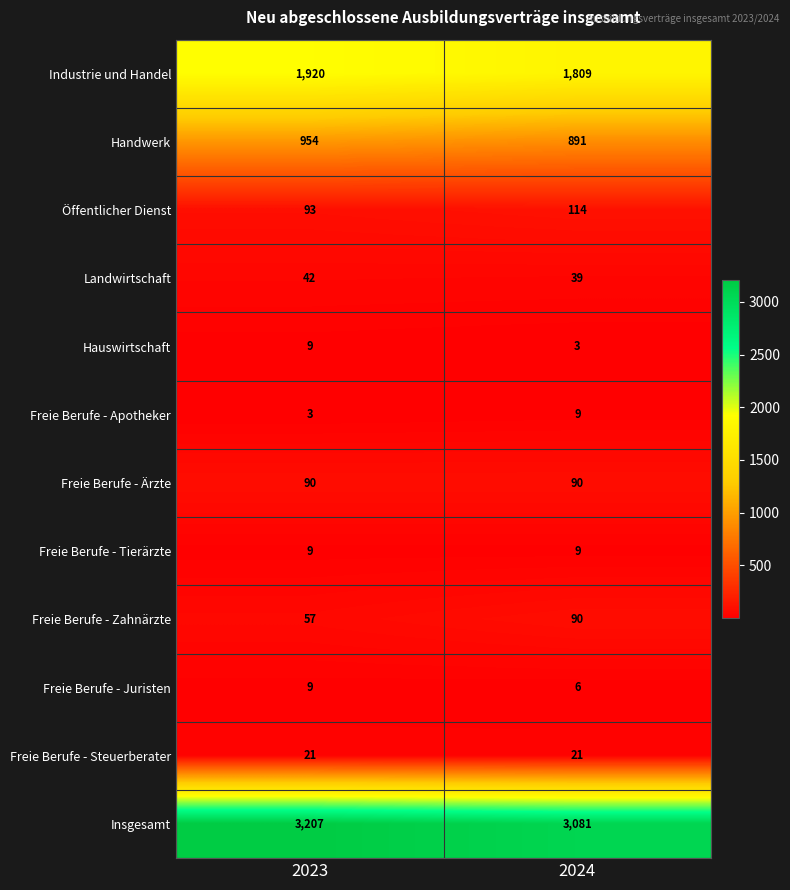

Which series has the largest total across all categories?

Insgesamt